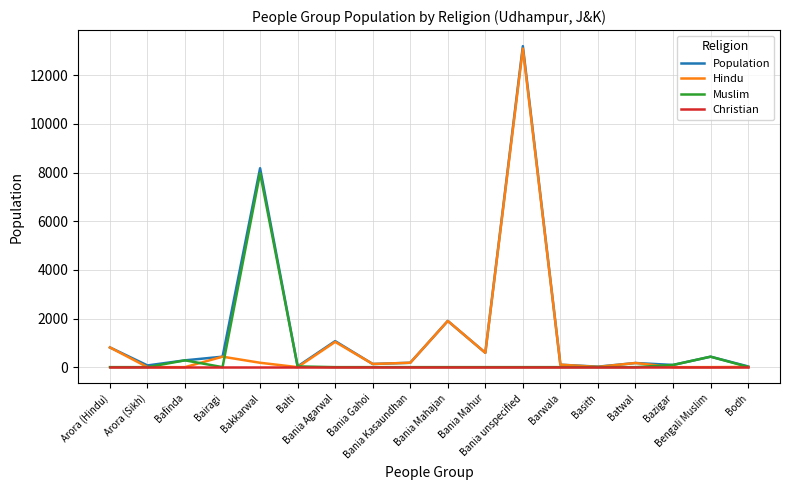

What is the difference between the highest and lowest values at Bania Gahoi?

130